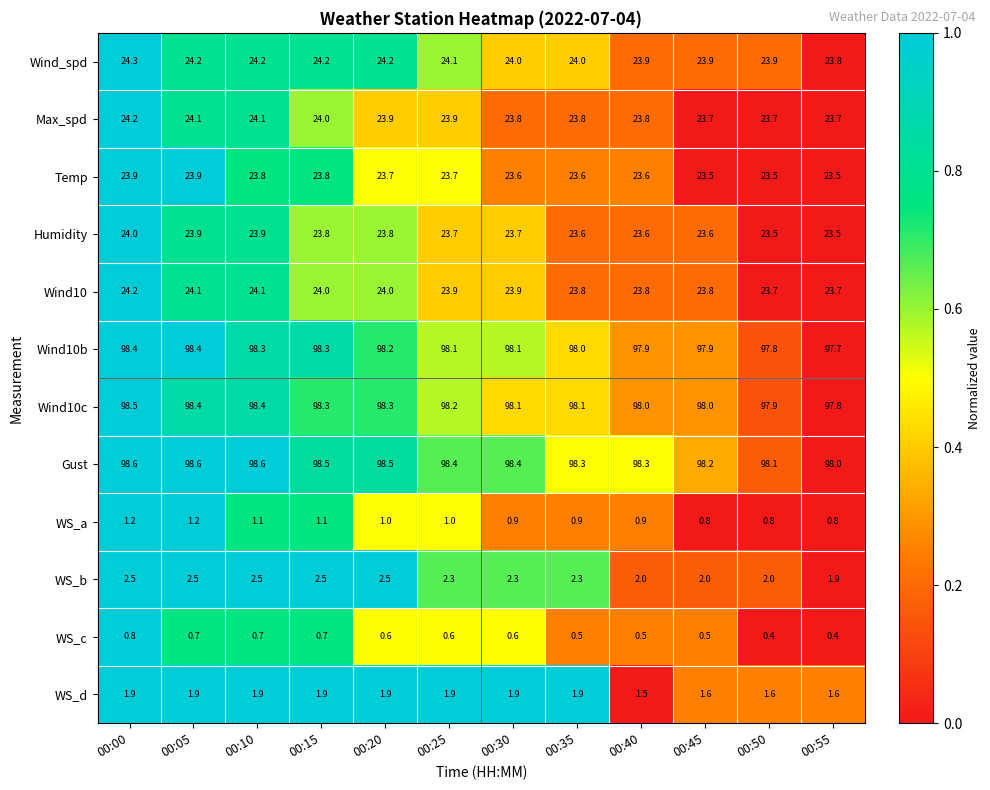

How many WS_d values are between 1 and 2?

12